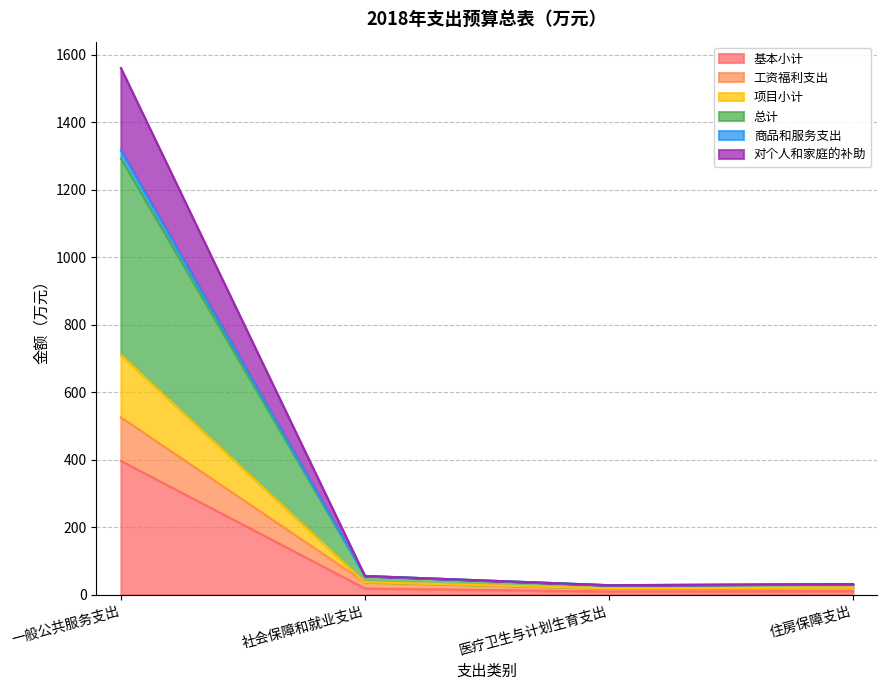

Which has a higher value, 社会保障和就业支出 or 住房保障支出?

社会保障和就业支出